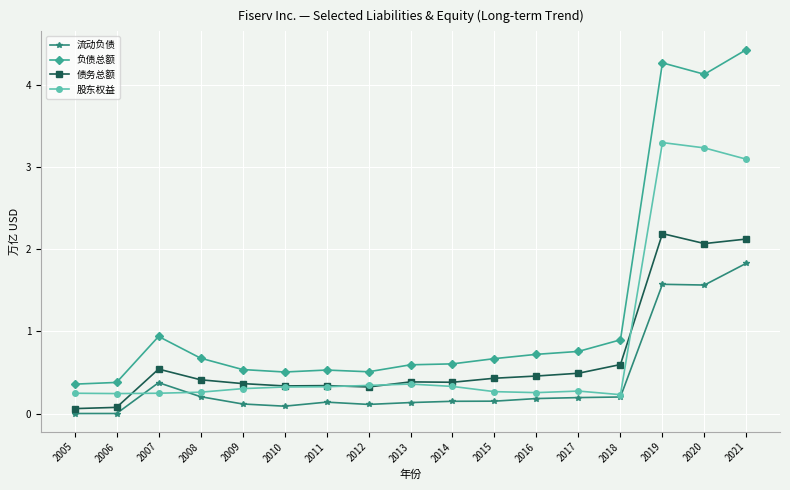

What is the lowest value of the 负债总额 series?

0.4